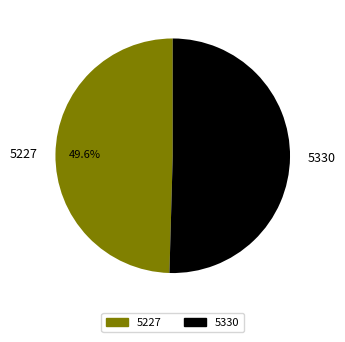

Count the number of slices in the pie.

2